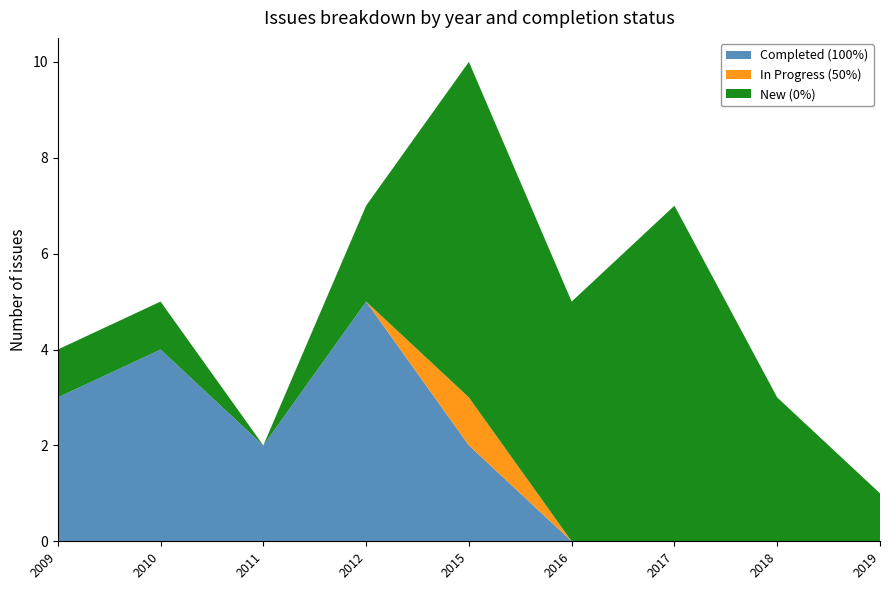

Which category has the highest value in the Completed (100%) series?

2012